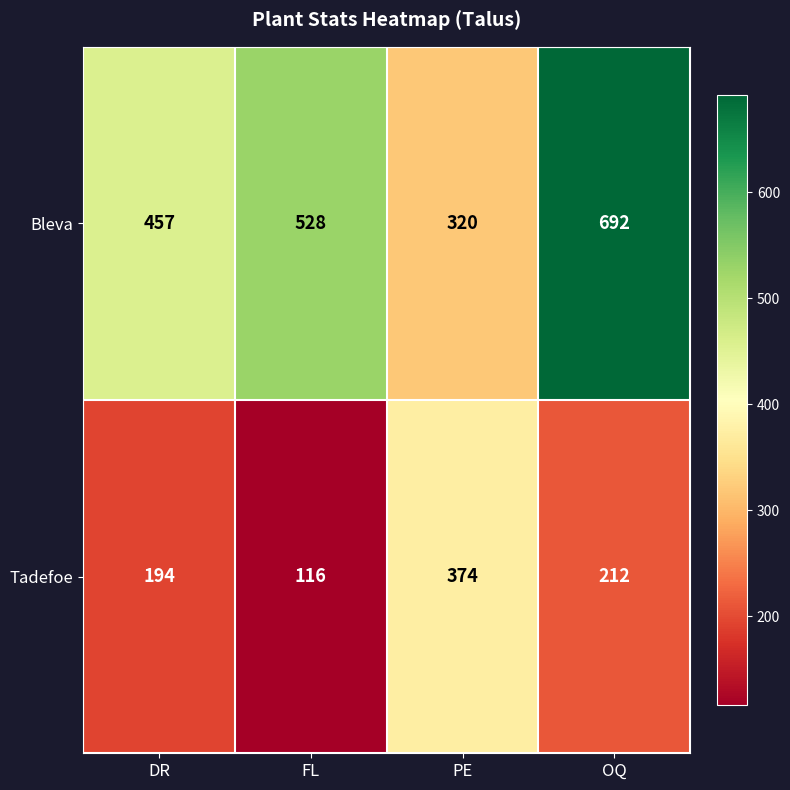

Reading left to right, transcribe all the data shown in this chart.

Bleva: DR=457	FL=528	PE=320	OQ=692
Tadefoe: DR=194	FL=116	PE=374	OQ=212